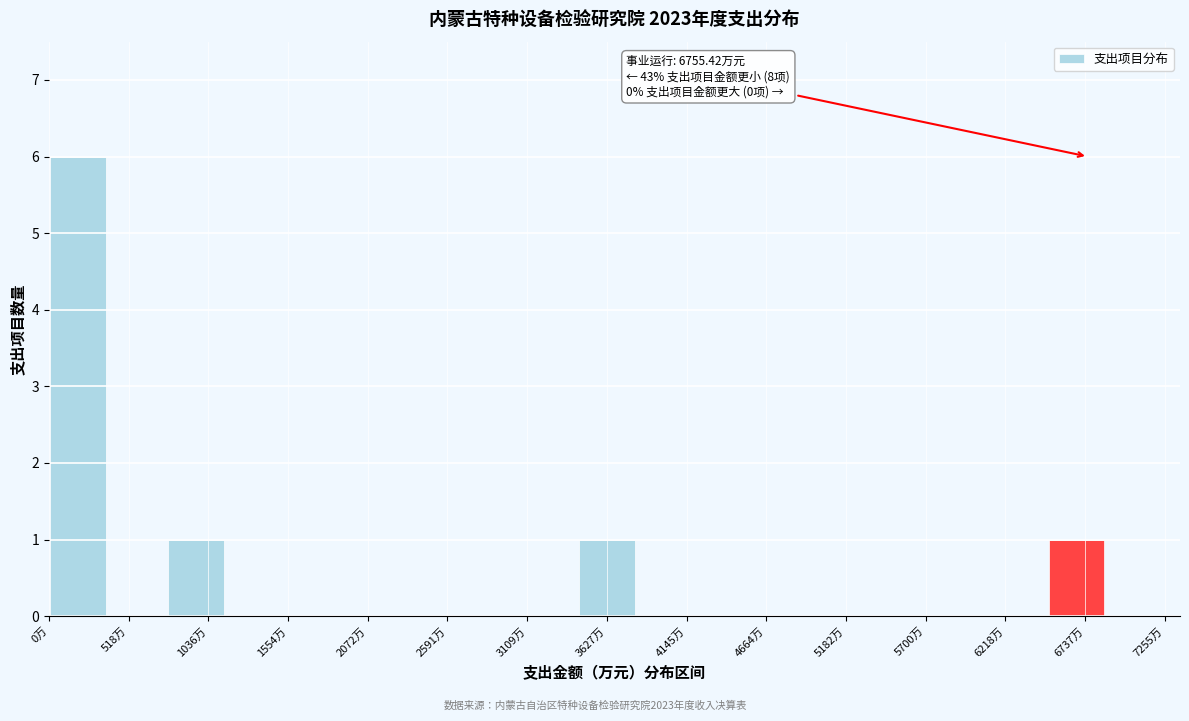

Read against the x-axis, roughly where is the centre of the tallest bar?

200